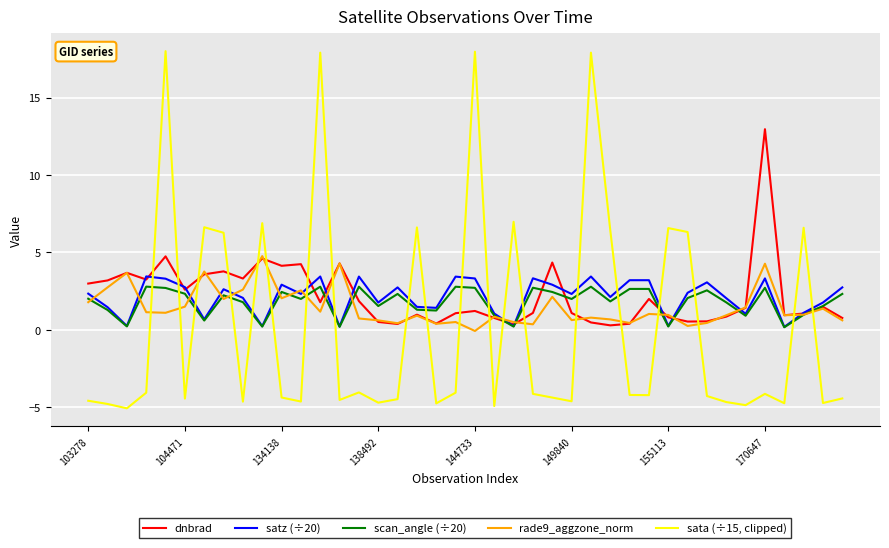

What is the sum of all dnbrad values?

88.7